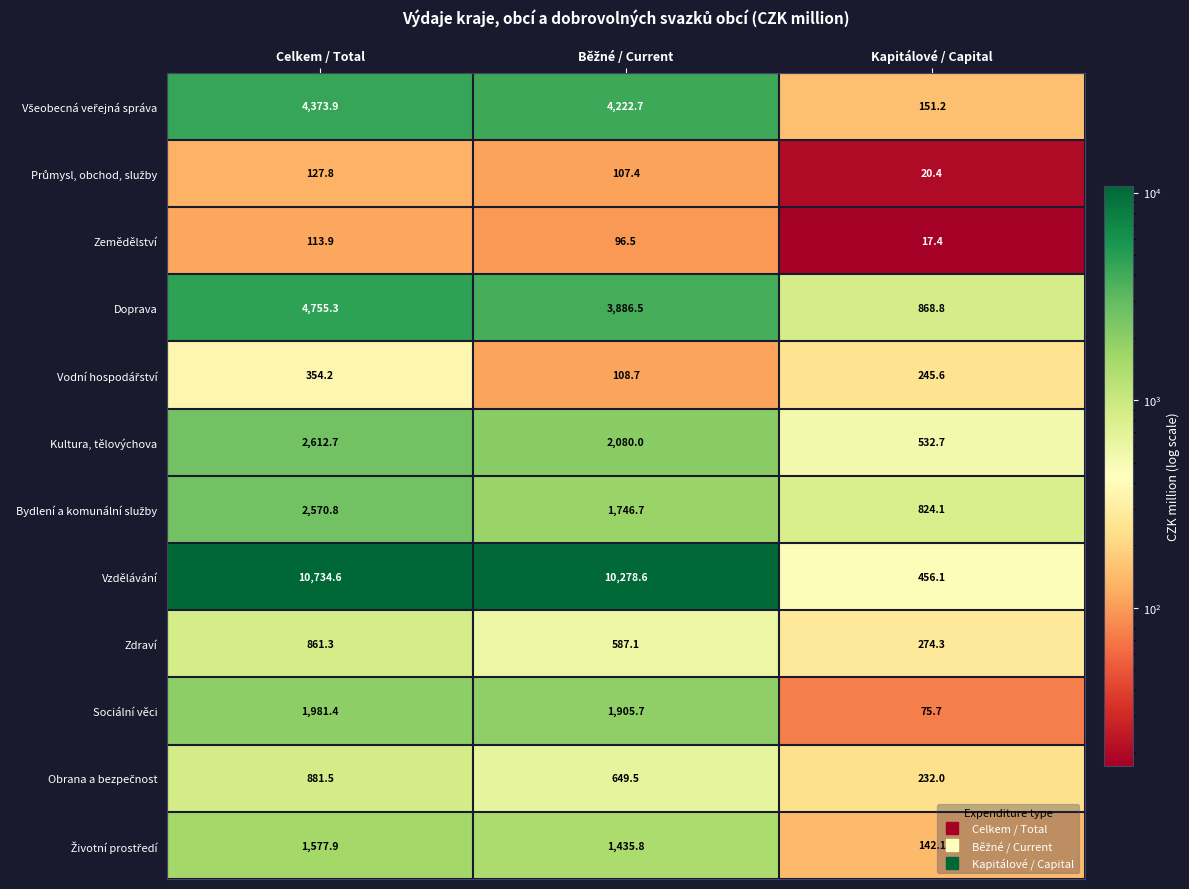

Where does the Zdraví series first go above 587?

Celkem / Total